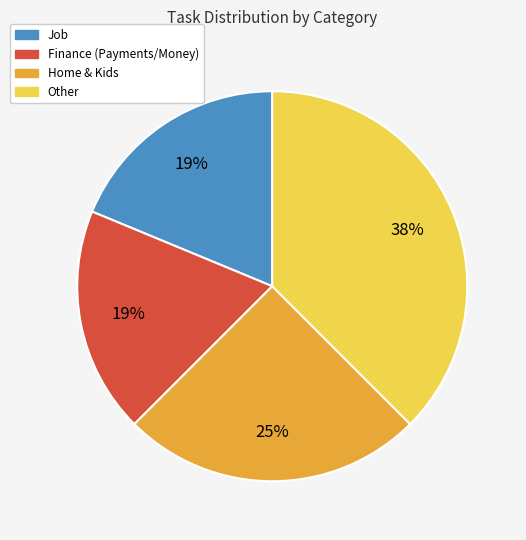

What is the largest slice in the pie chart?

Other